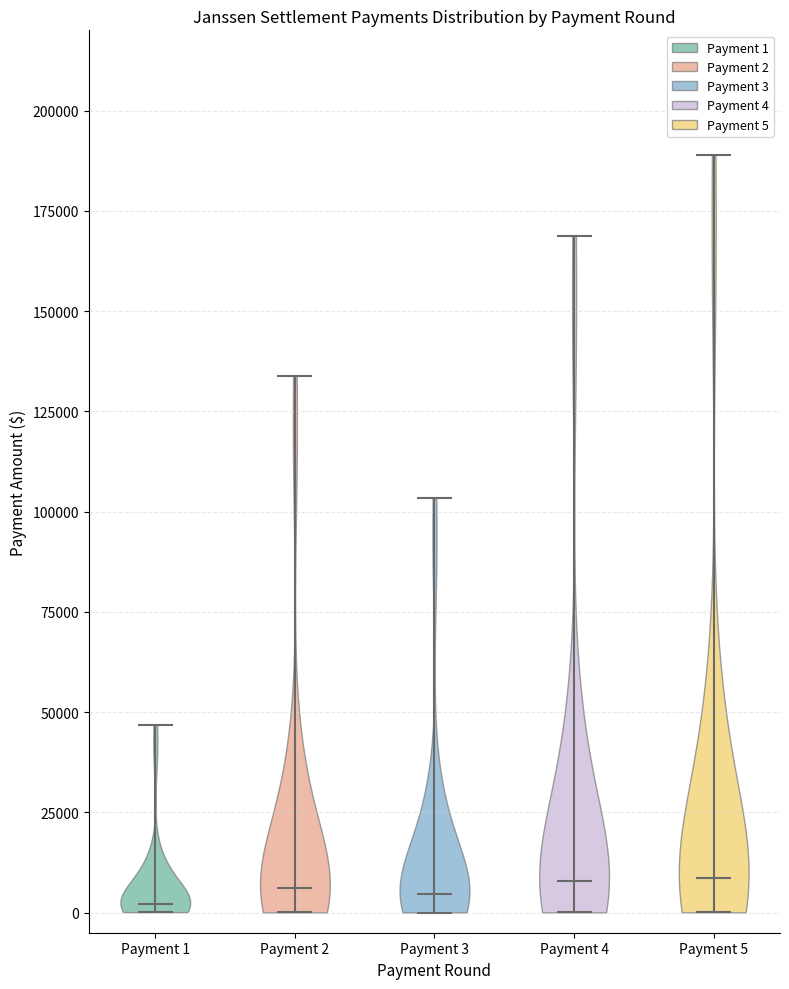

Reading left to right, read every violin against the y-axis: where its median line is, and the lowest and highest points it reaches. The values are not printed on the chart, so give them approximately, as read against the axis.

Payment 1: median line 0, lowest point 0, highest point 45000
Payment 2: median line 5000, lowest point 0, highest point 135000
Payment 3: median line 5000, lowest point 0, highest point 105000
Payment 4: median line 10000, lowest point 0, highest point 170000
Payment 5: median line 10000, lowest point 0, highest point 190000